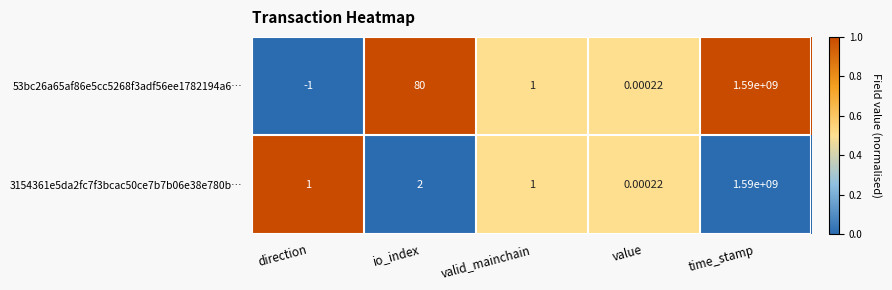

List the series in order of their overall mean, highest first.

53bc26a65af86e5cc5268f3adf56ee1782194a6…, 3154361e5da2fc7f3bcac50ce7b7b06e38e780b…